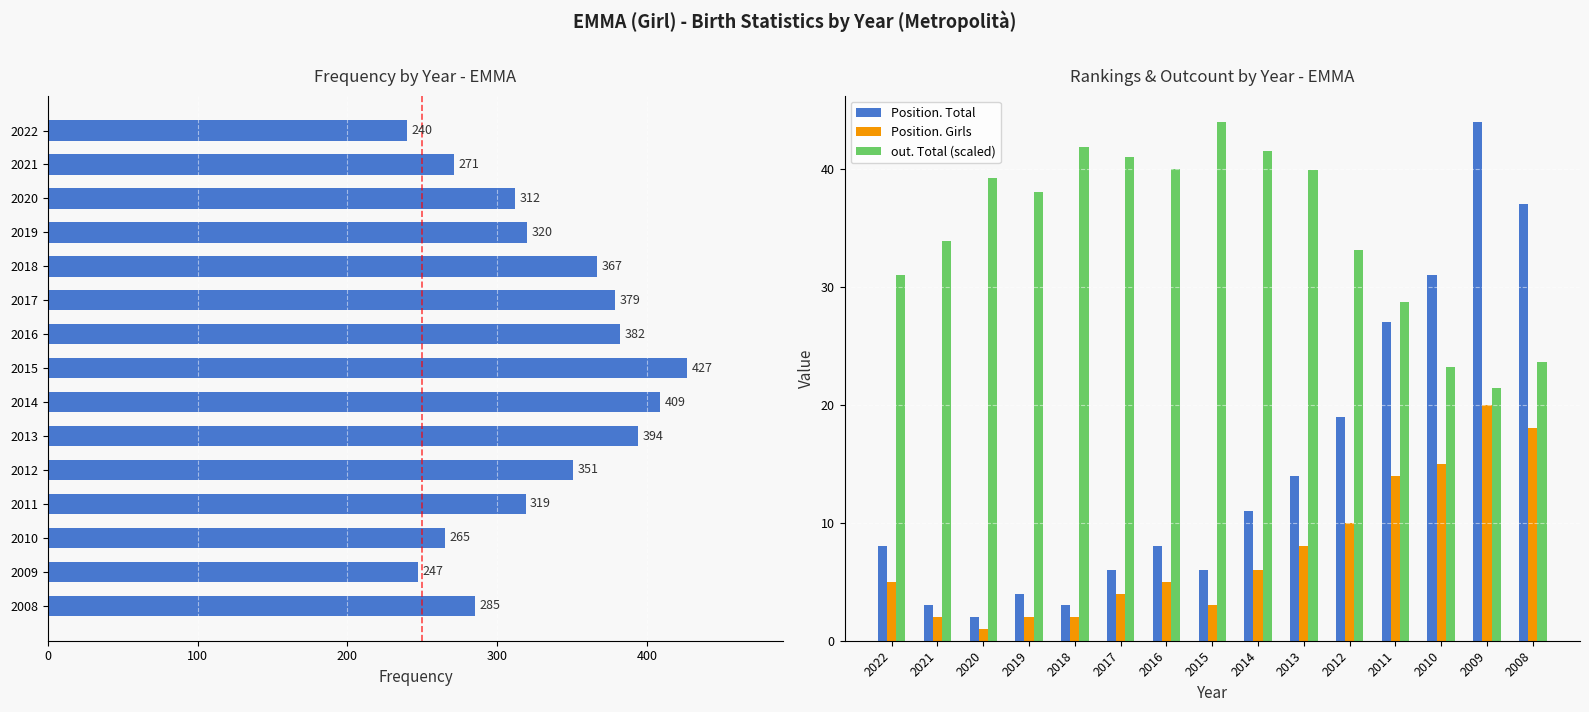

Which category has the highest value in the Position. Total series?

2009